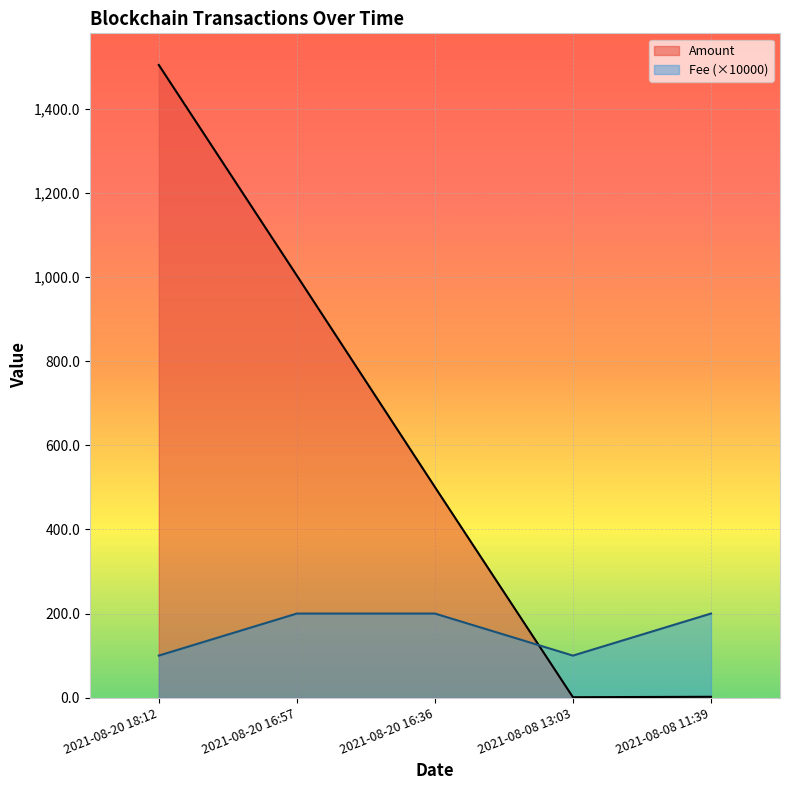

How many data points in Amount are above 501?

2